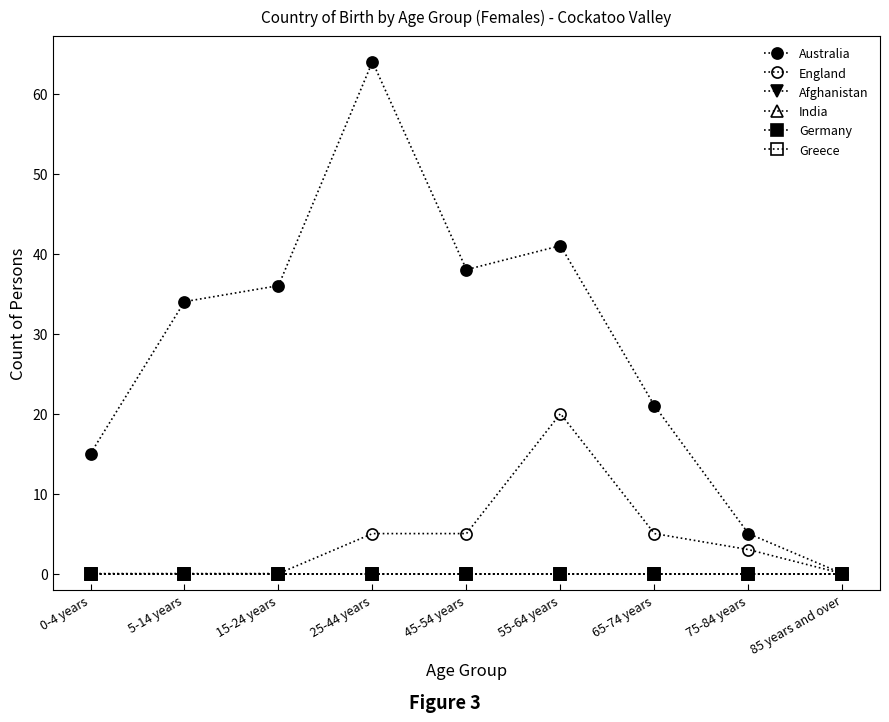

Is this an area chart (filled region under the line)?

No